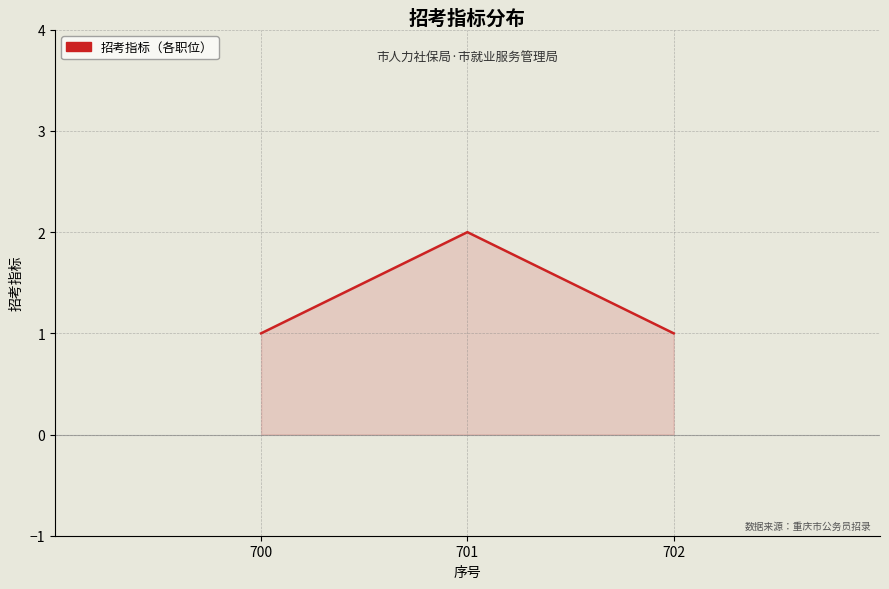

Which label corresponds to the largest value in the chart?

701